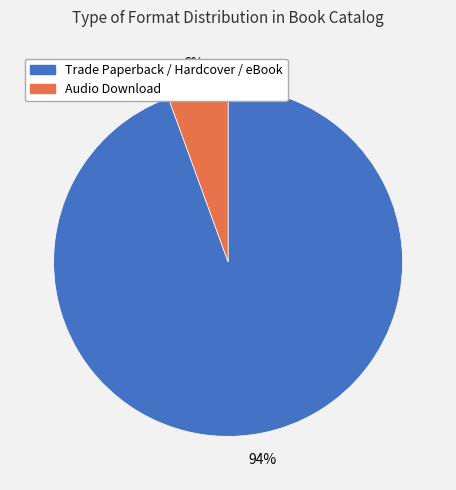

To the nearest percent, what is the average slice percentage?

50%